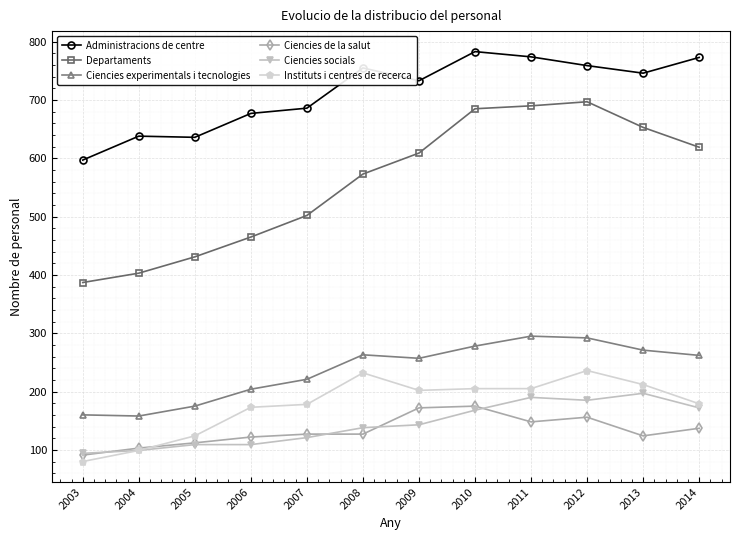

What is the value of the Departaments point at the 12th from the left?

619